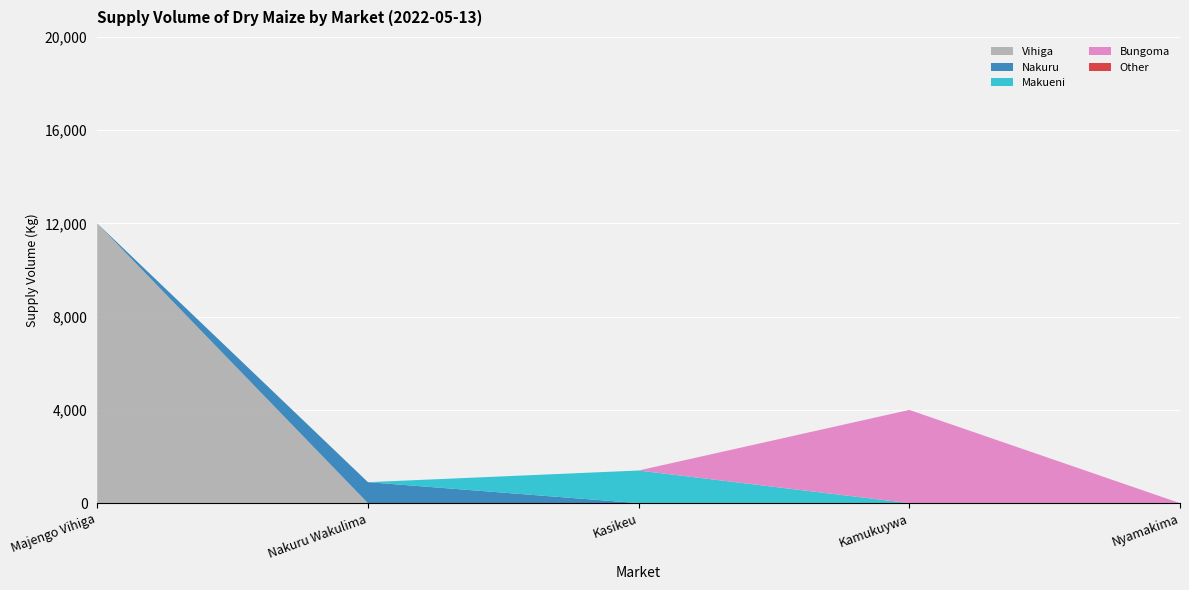

Reading left to right, list all the values displayed in this chart.

Vihiga: 12000	0	0	0	0
Nakuru: 0	900	0	0	0
Makueni: 0	0	1400	0	0
Bungoma: 0	0	0	4000	0
Other: 0	0	0	0	0